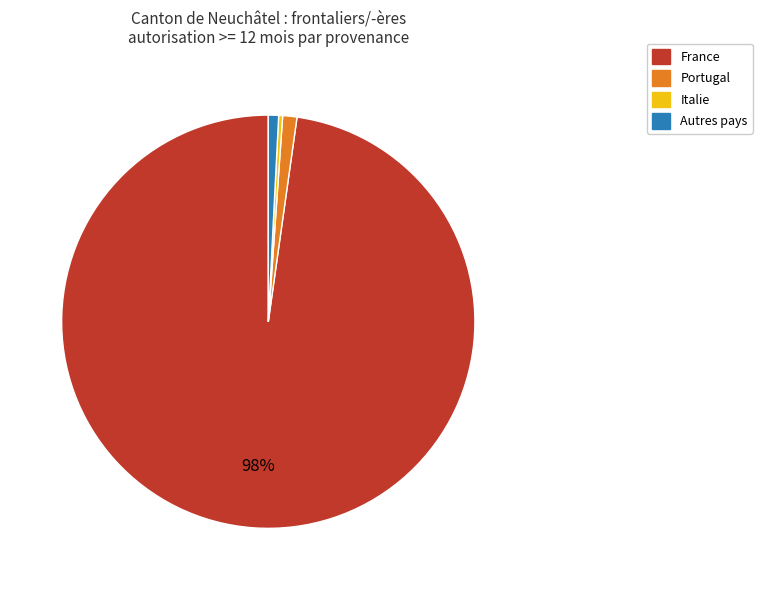

Which slice is the largest?

France